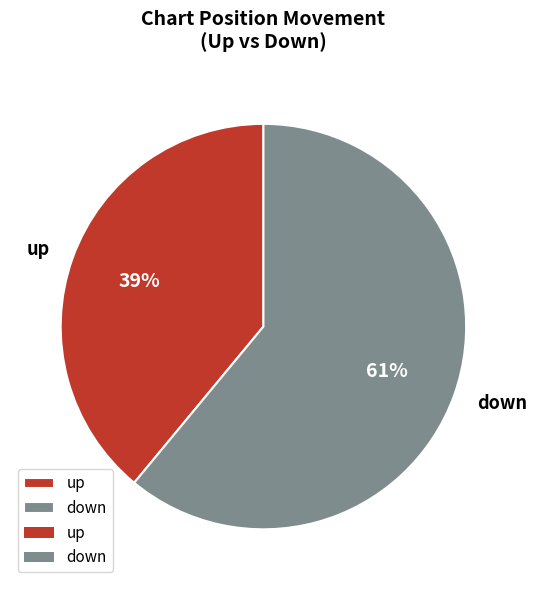

Combined, do up and down account for over 50%?

Yes